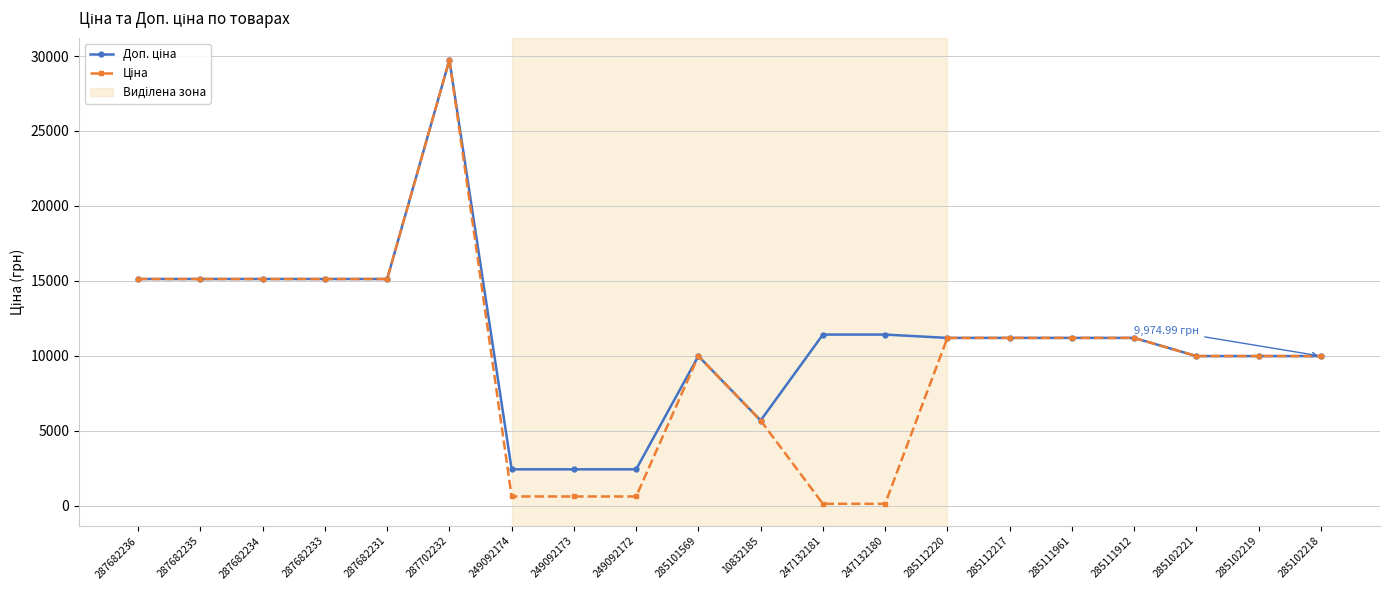

What is the label of the 18th point from the right?

287682234